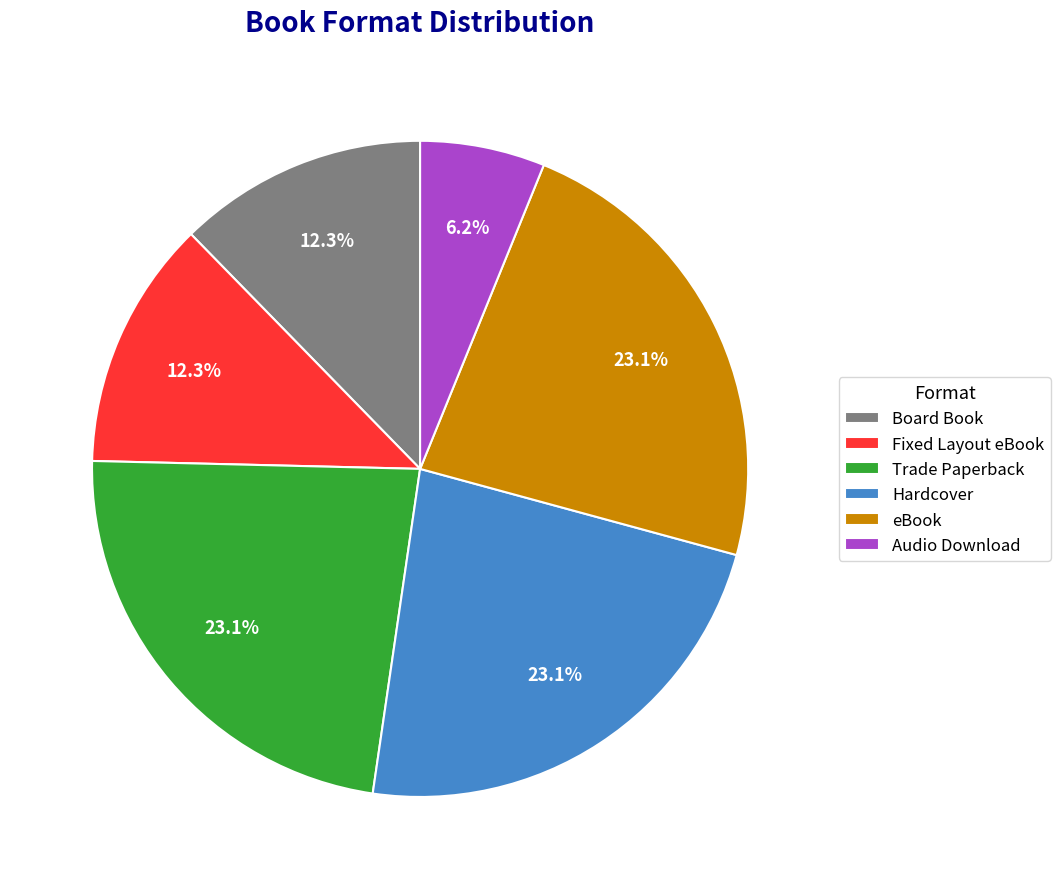

Is it true that Trade Paperback is 23% of the pie?

True